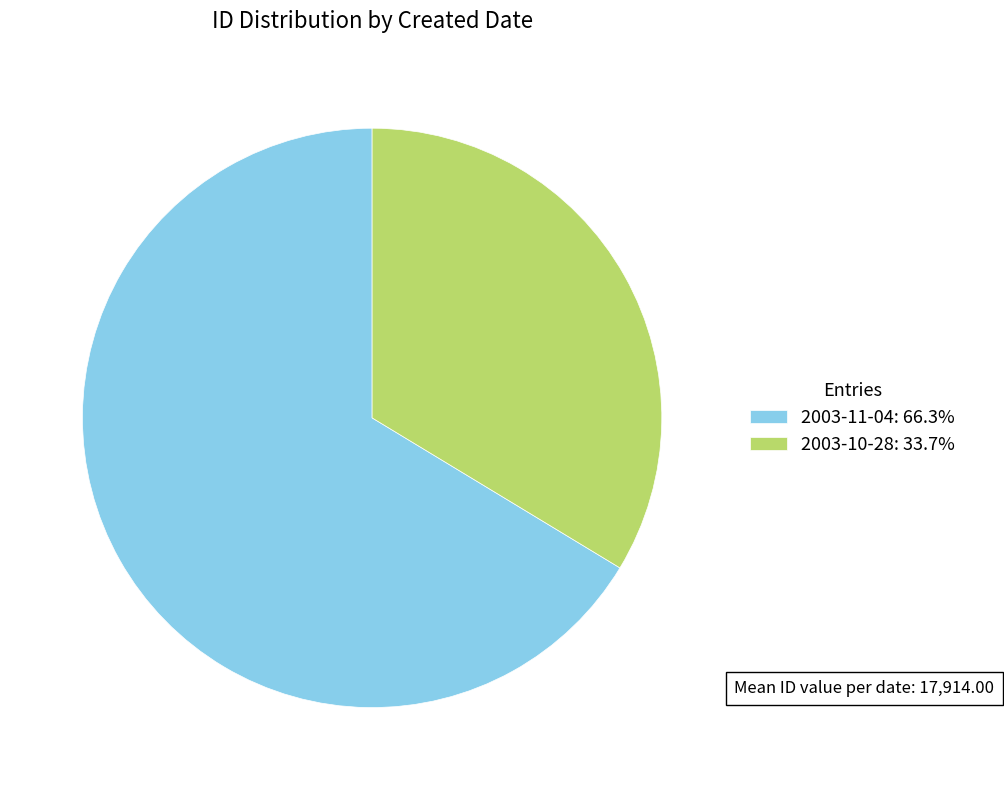

Is the sum of 2003-10-28: 33.7% and 2003-11-04: 66.3% greater than half?

Yes